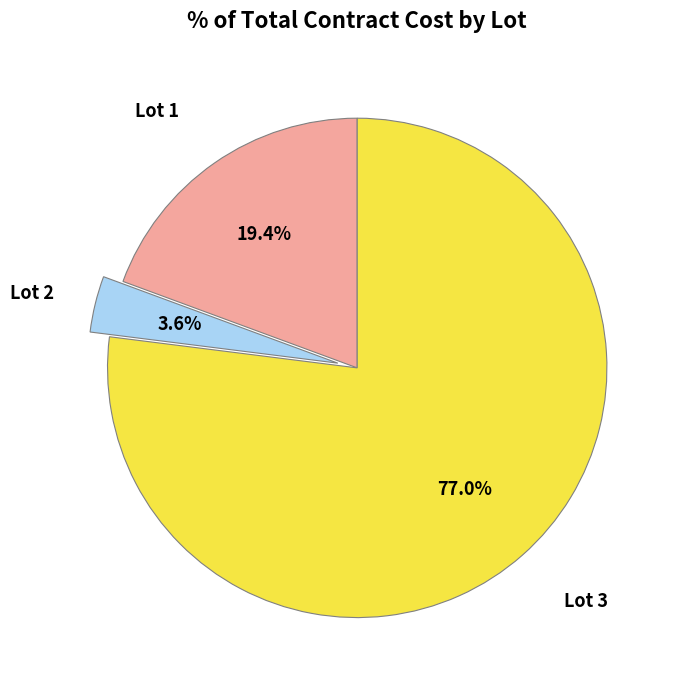

Which has a higher value, Lot 1 or Lot 3?

Lot 3